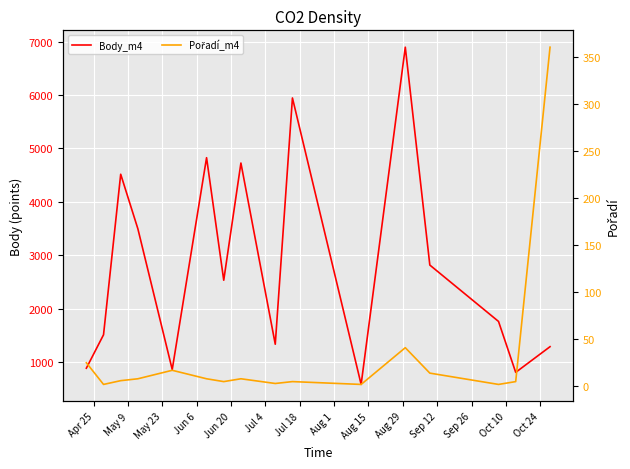

True or false: Pořadí_m4 has a value of 5 at Apr 25.

False